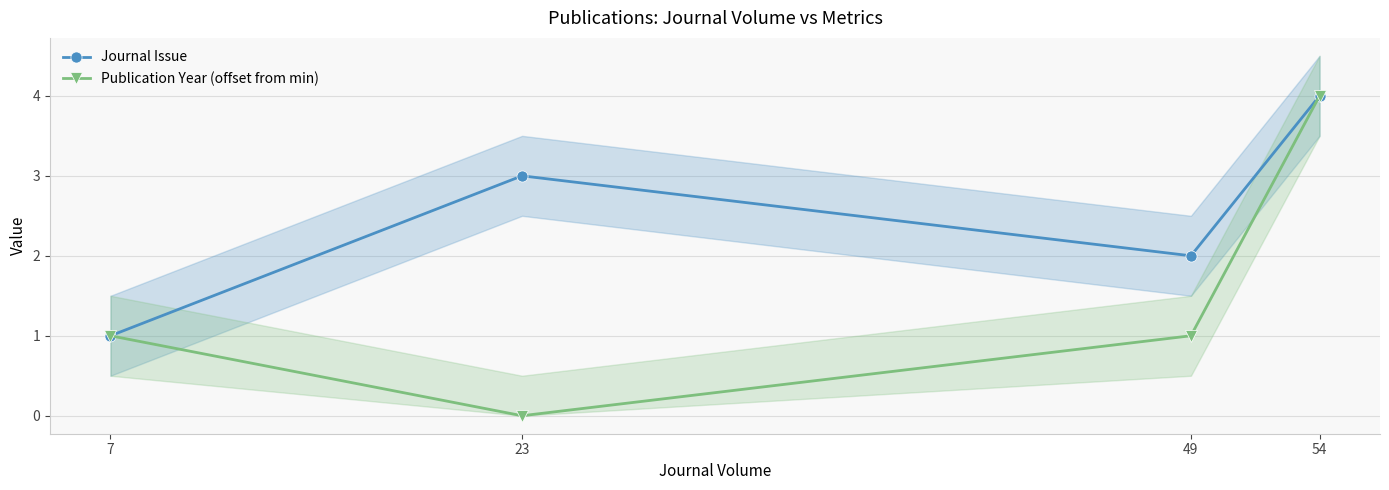

The Publication Year (offset from min) series shows 2 at 7. True or false?

False